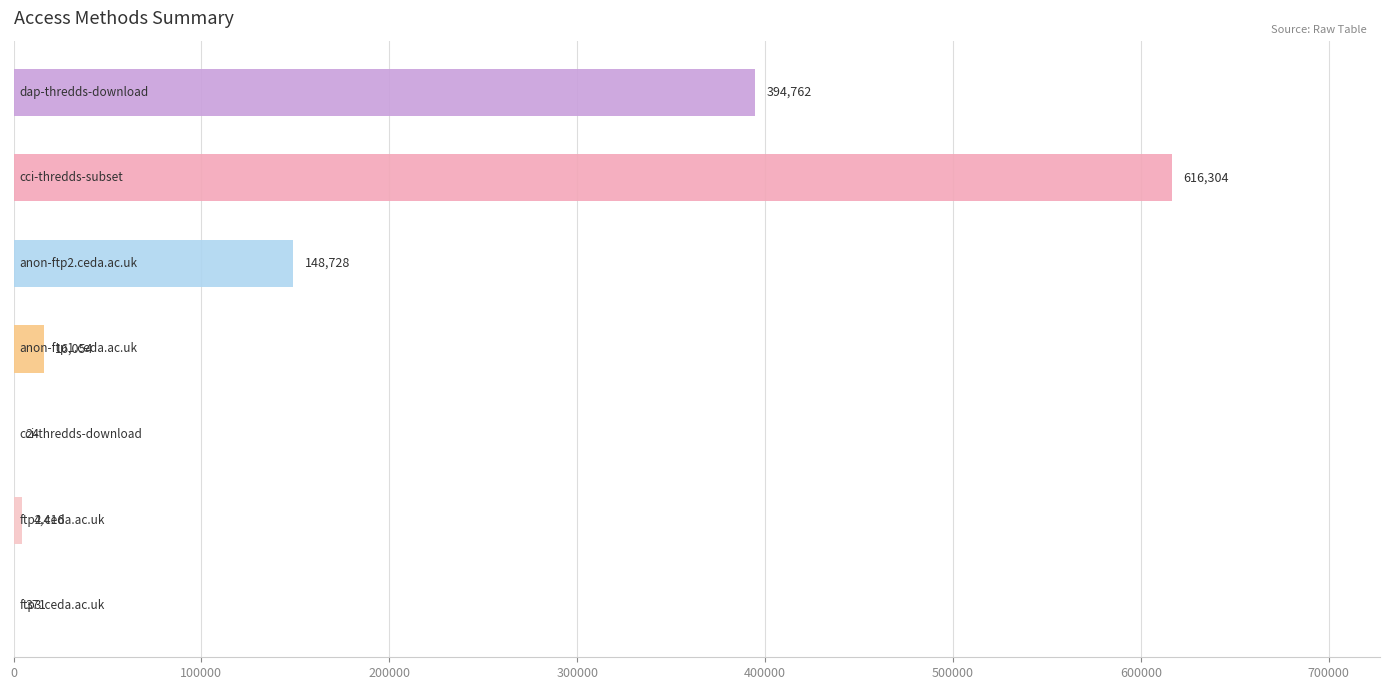

What is the greatest value displayed?

616304